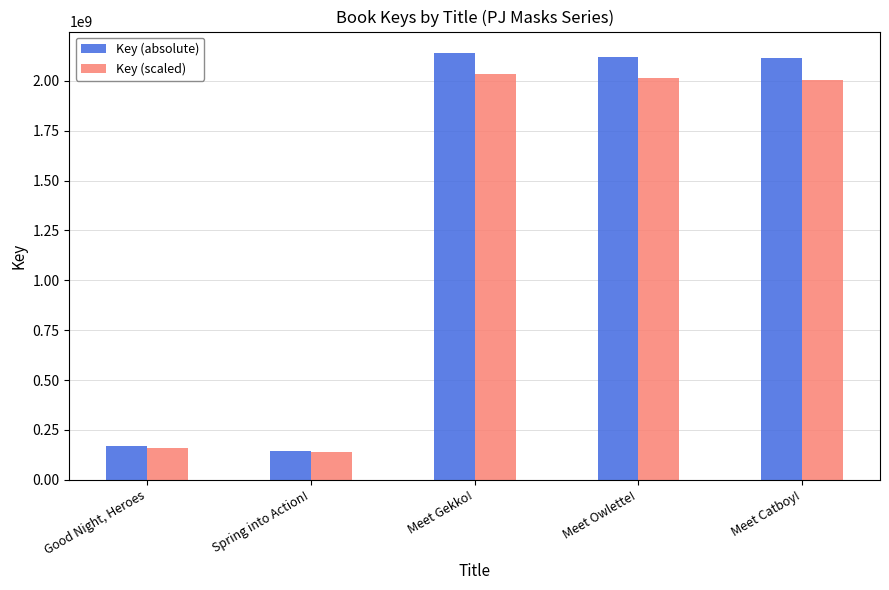

Is it true that Key (scaled) equals 137395779.2 at Spring into Action!?

True